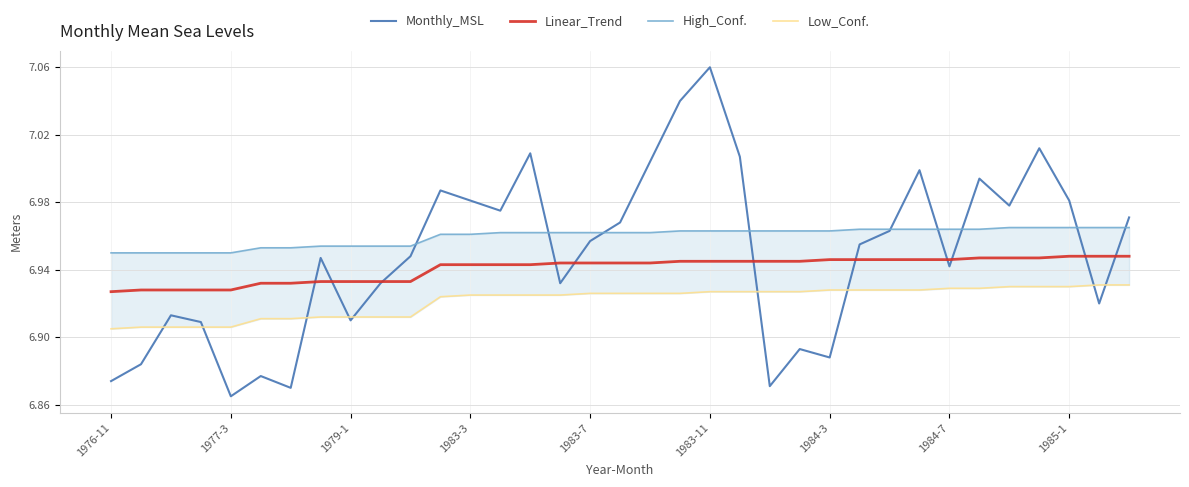

Reading left to right, what are all the values shown in this chart?

Monthly_MSL: 6.9	6.9	6.9	6.9	6.9	6.9	6.9	6.9	6.9	6.9	6.9	7.0	7.0	7.0	7.0	6.9	7.0	7.0	7.0	7.0	7.1	7.0	6.9	6.9	6.9	7.0	7.0	7.0	6.9	7.0	7.0	7.0	7.0	6.9	7.0
Linear_Trend: 6.9	6.9	6.9	6.9	6.9	6.9	6.9	6.9	6.9	6.9	6.9	6.9	6.9	6.9	6.9	6.9	6.9	6.9	6.9	6.9	6.9	6.9	6.9	6.9	6.9	6.9	6.9	6.9	6.9	6.9	6.9	6.9	6.9	6.9	6.9
High_Conf.: 7.0	7.0	7.0	7.0	7.0	7.0	7.0	7.0	7.0	7.0	7.0	7.0	7.0	7.0	7.0	7.0	7.0	7.0	7.0	7.0	7.0	7.0	7.0	7.0	7.0	7.0	7.0	7.0	7.0	7.0	7.0	7.0	7.0	7.0	7.0
Low_Conf.: 6.9	6.9	6.9	6.9	6.9	6.9	6.9	6.9	6.9	6.9	6.9	6.9	6.9	6.9	6.9	6.9	6.9	6.9	6.9	6.9	6.9	6.9	6.9	6.9	6.9	6.9	6.9	6.9	6.9	6.9	6.9	6.9	6.9	6.9	6.9